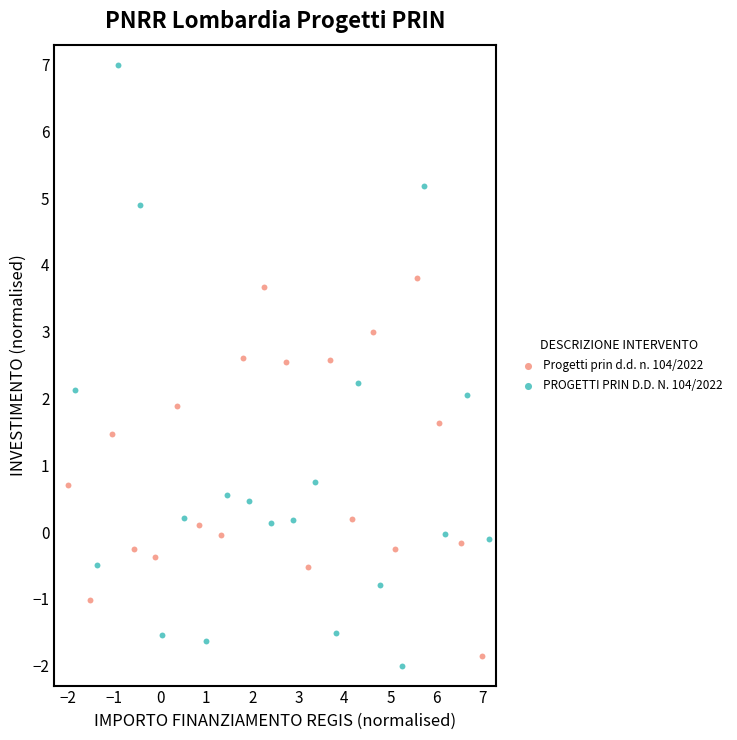

Which series has the widest spread of Y values?

PROGETTI PRIN D.D. N. 104/2022